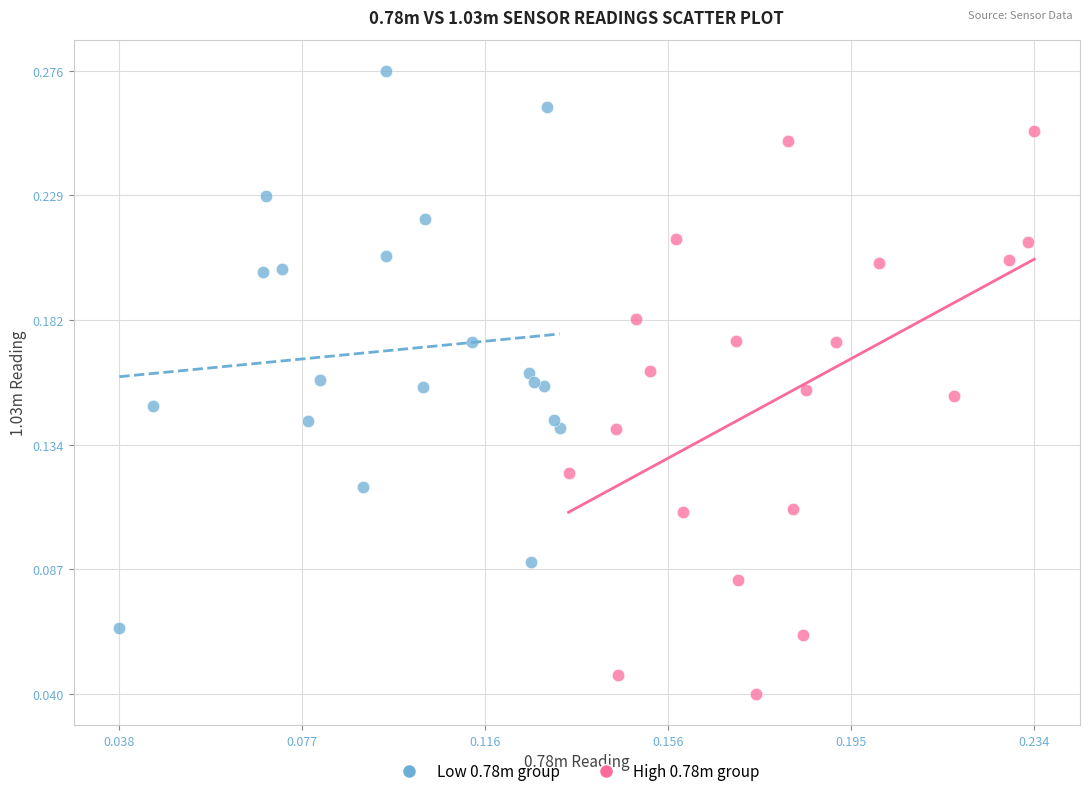

Which series contains the highest Y value?

Low 0.78m group